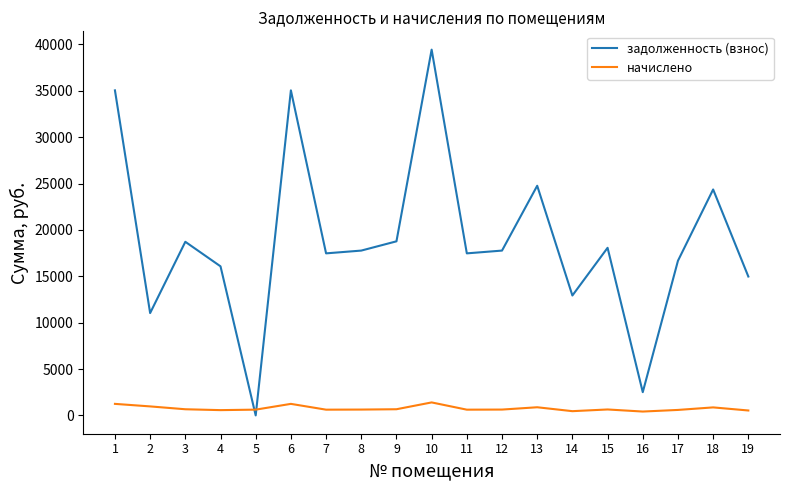

What is the maximum value shown in the chart?

39446.3